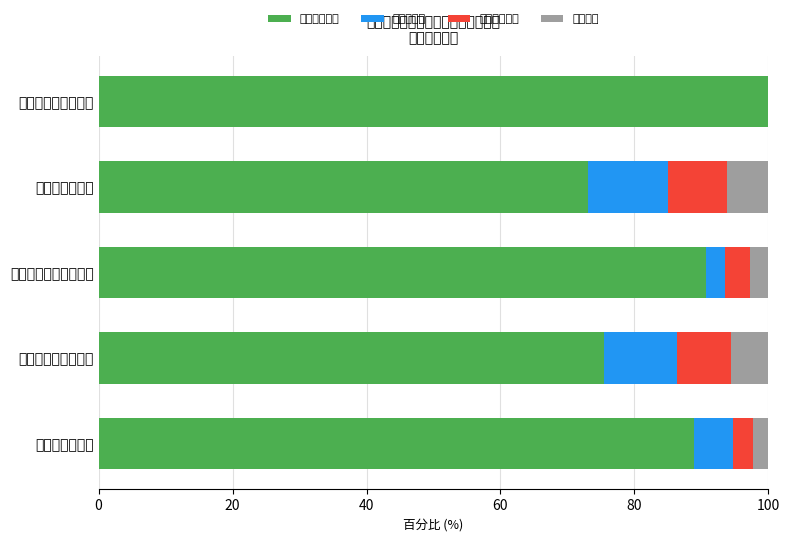

What is the maximum value for 主要业务支出?

100.0